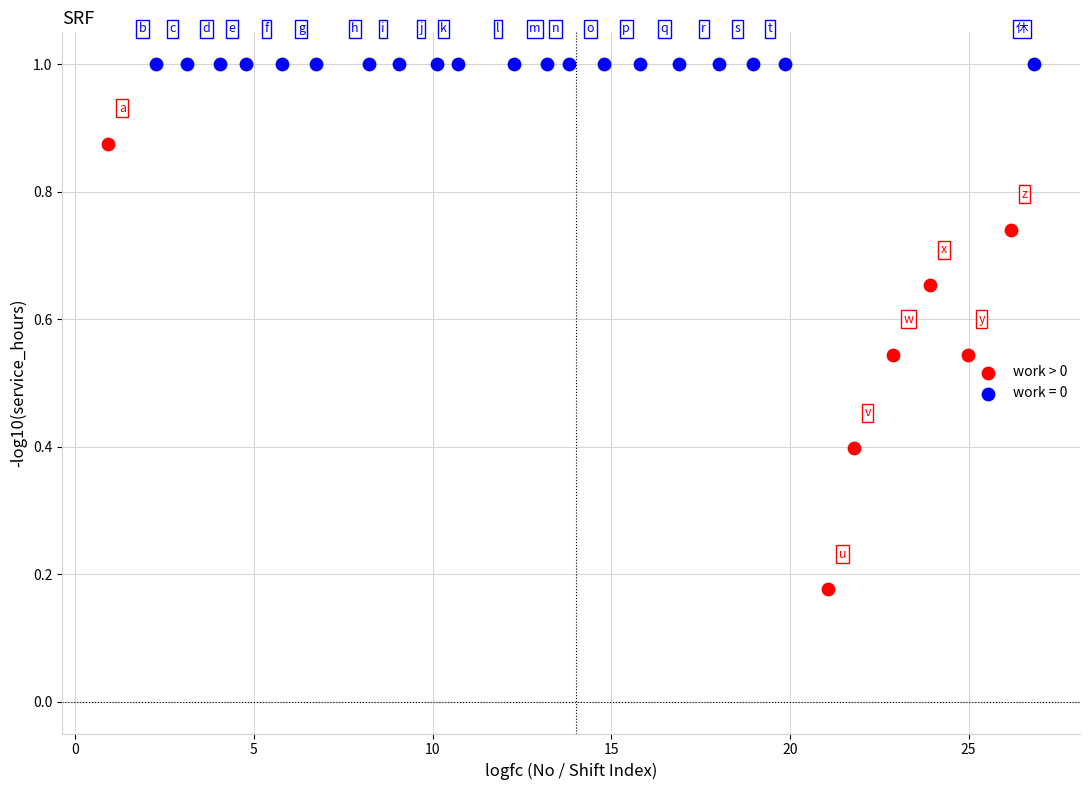

Which series contains the lowest Y value?

work > 0